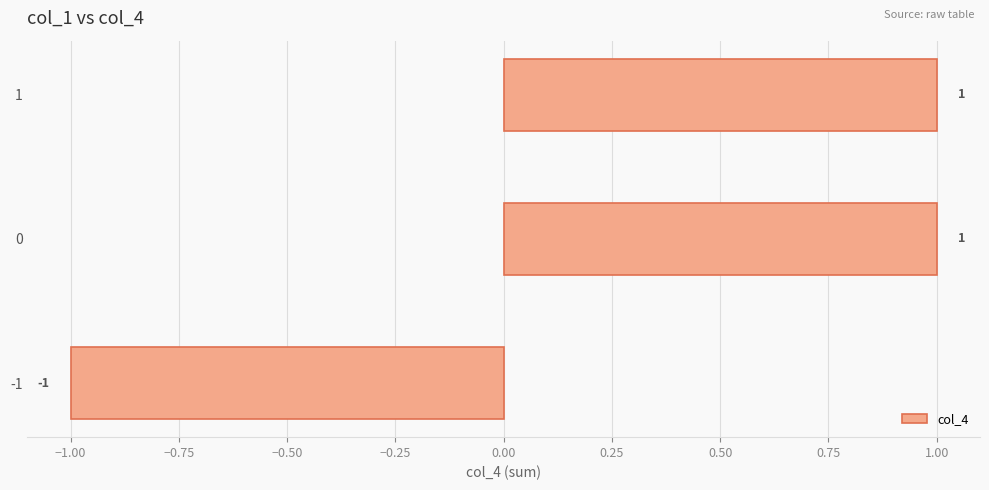

Is it true that the value at 0 is 1?

True